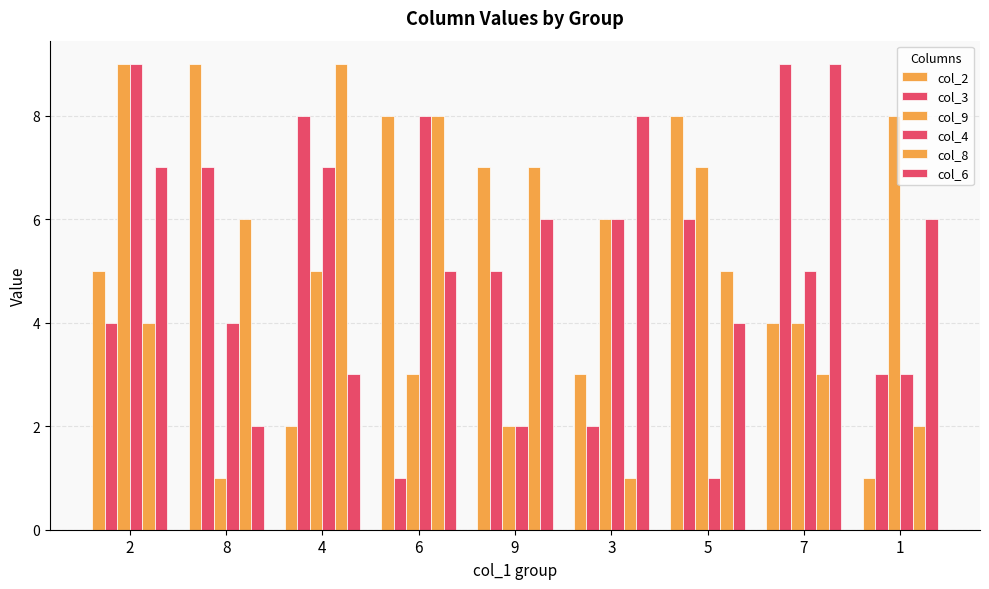

Which category has the lowest value across all series?

1